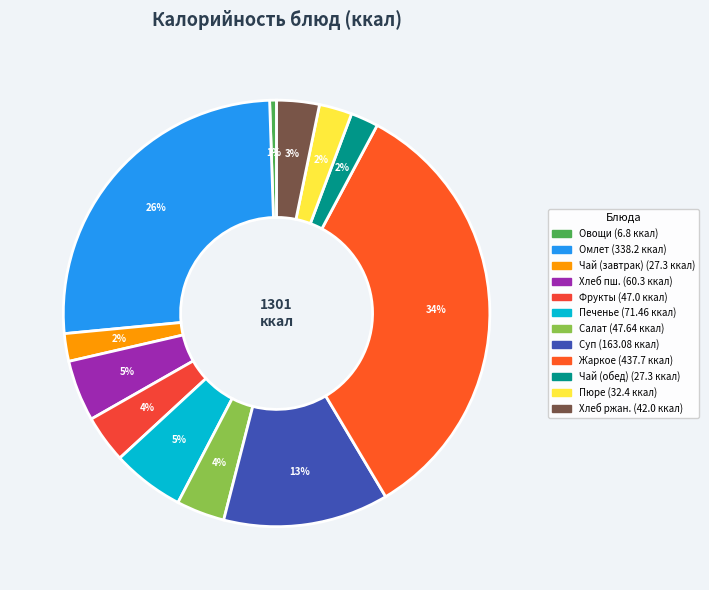

How many slices are in this pie chart?

12